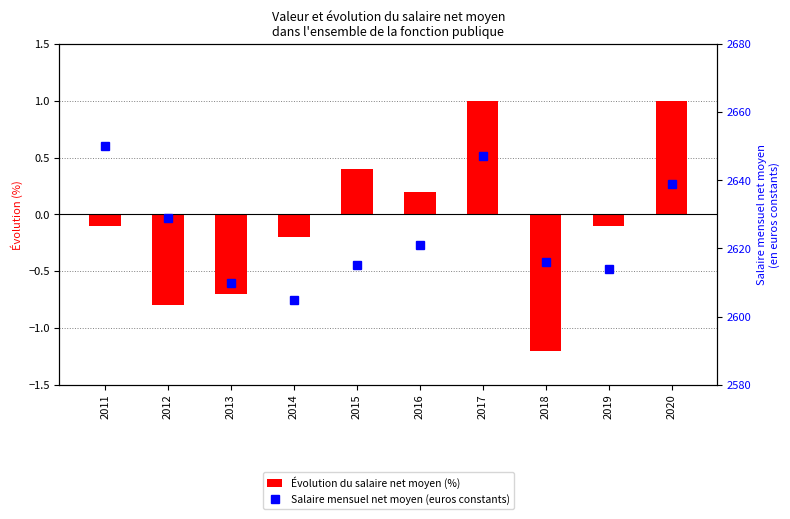

What is the smallest value displayed?

2605